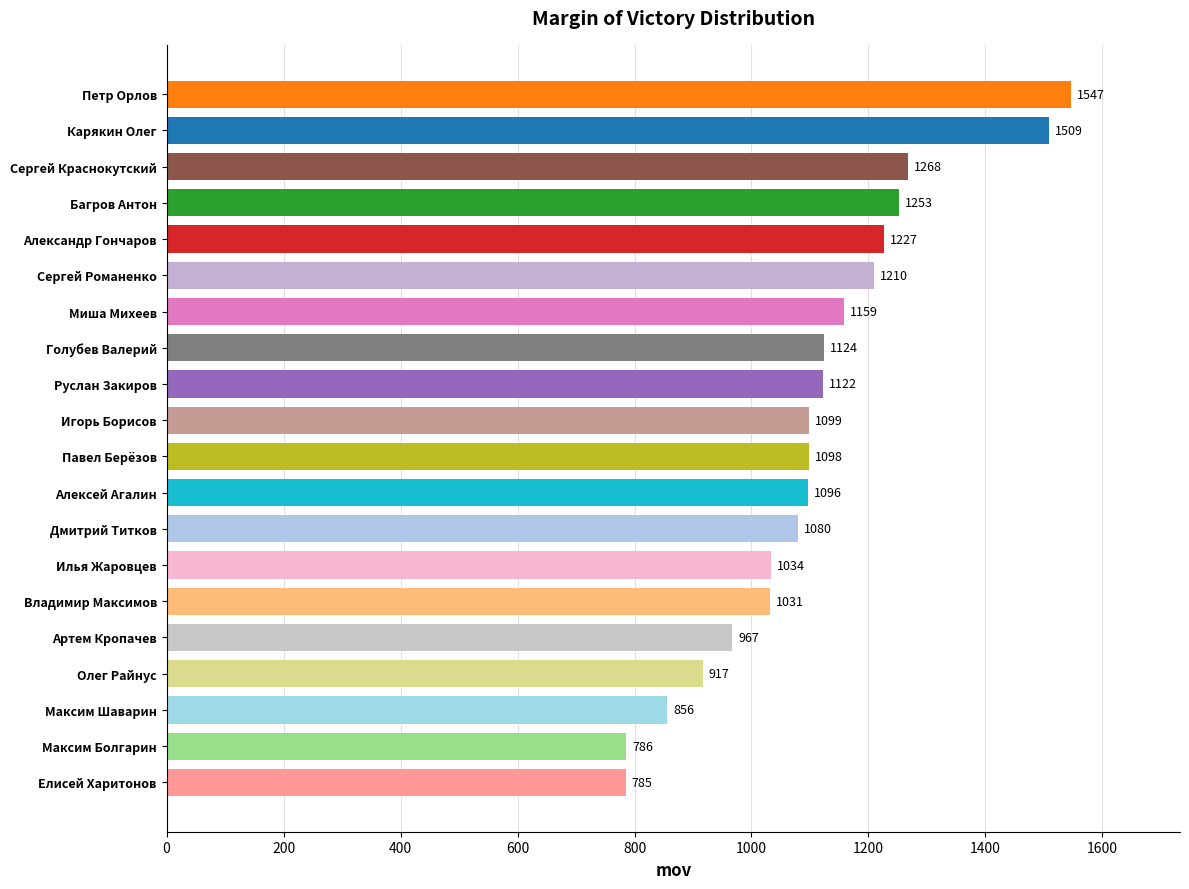

What is the maximum value shown in the chart?

1547